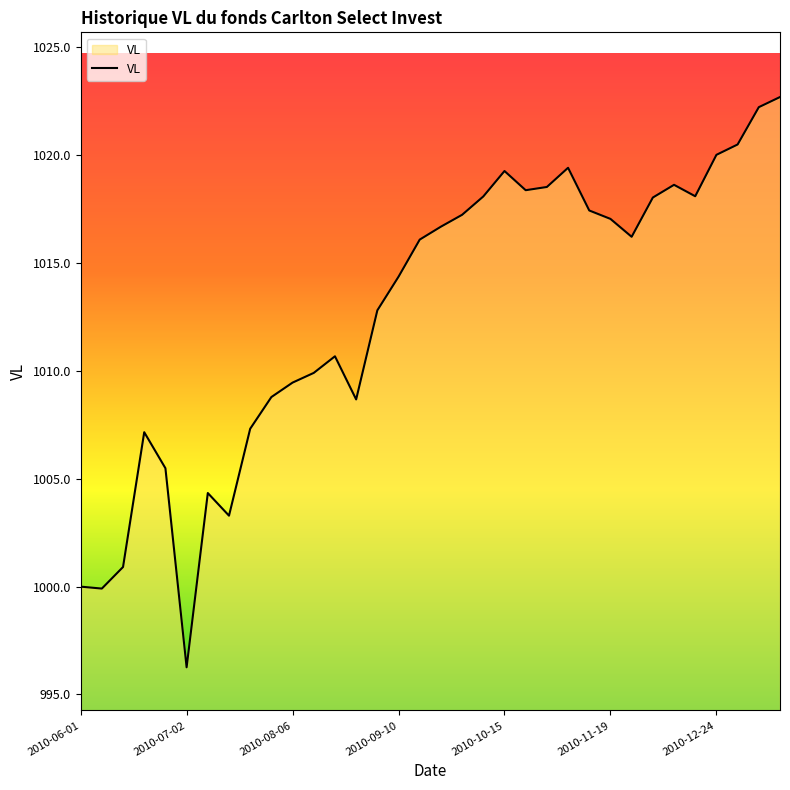

What is the maximum value shown in the chart?

1022.7